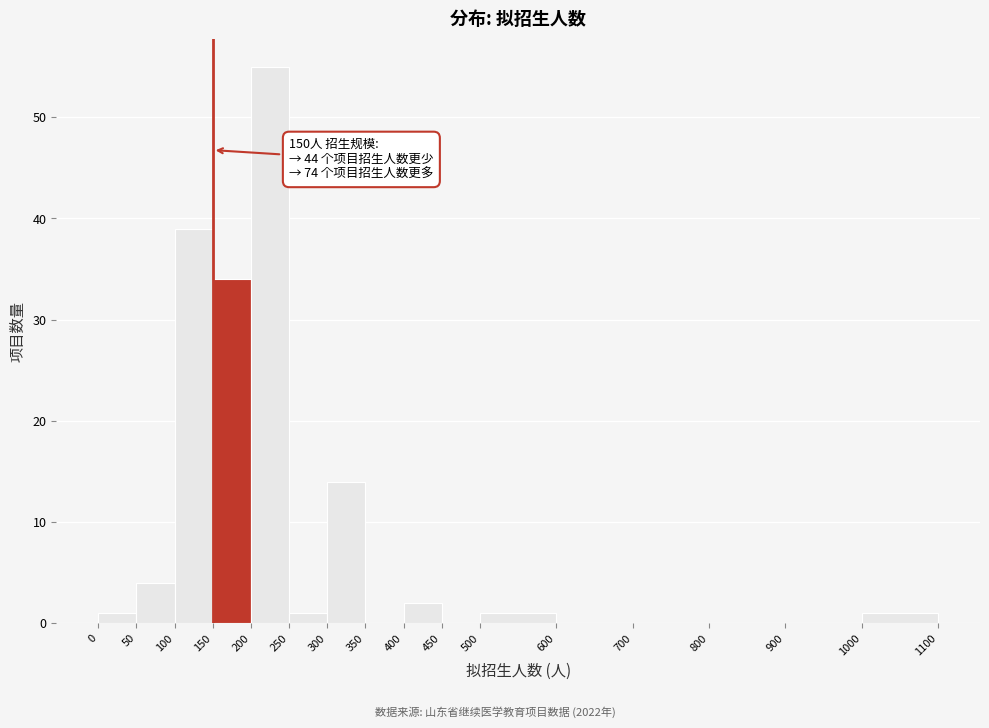

Which range on the x-axis has the tallest bar?

200 to 250